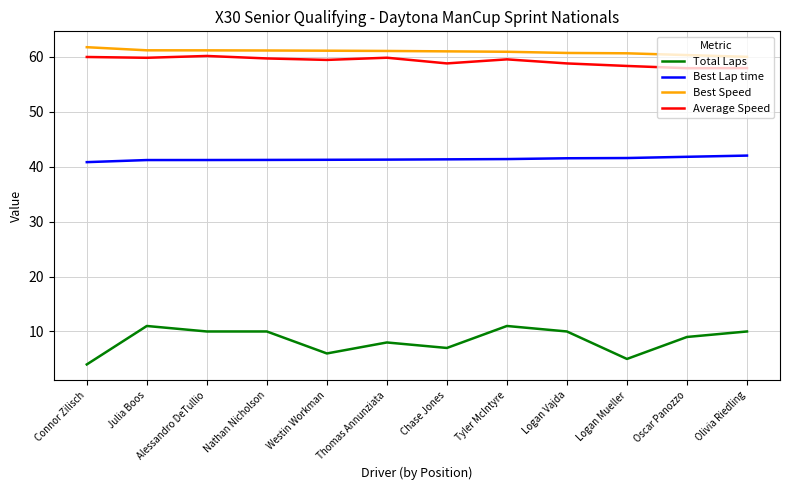

What position from the right is Westin Workman?

8